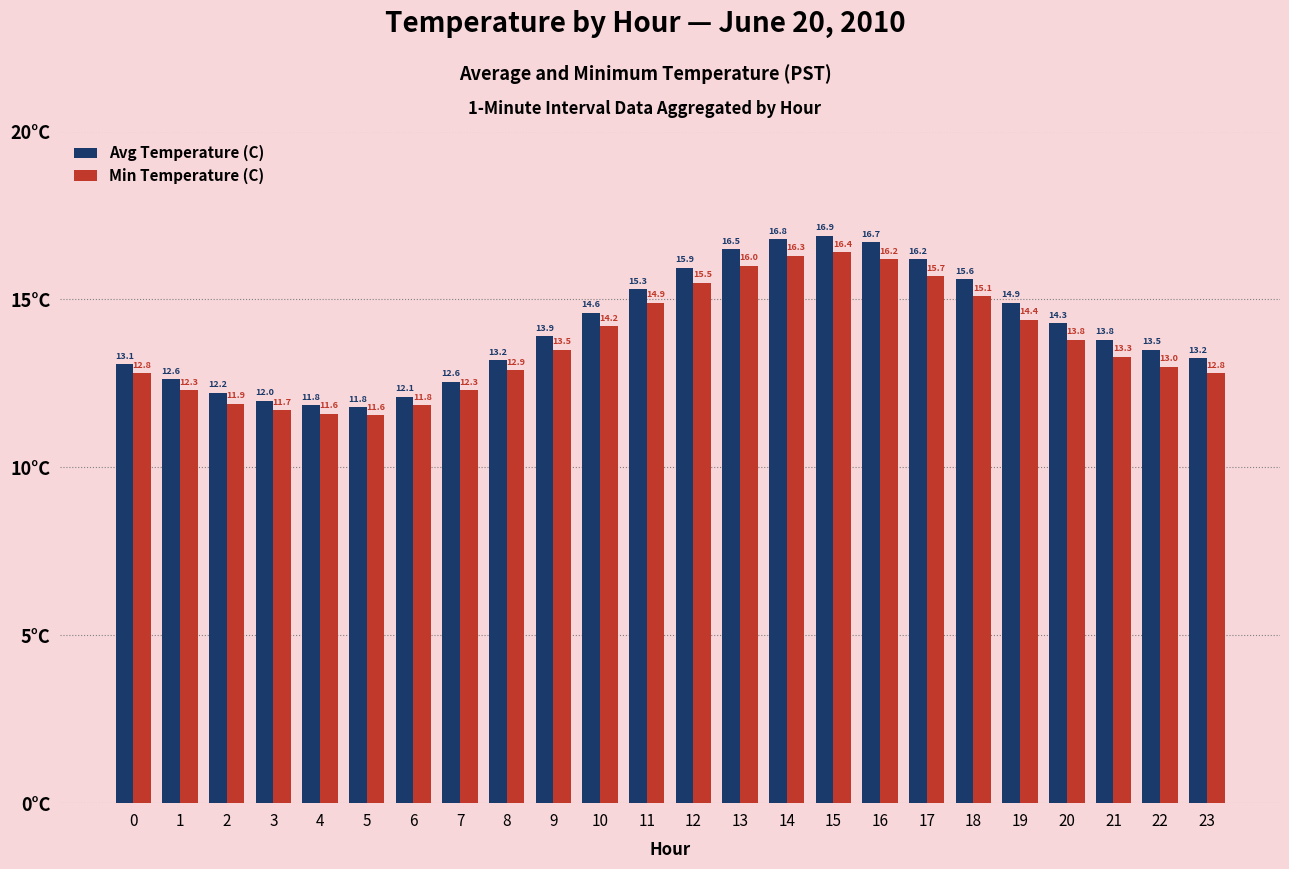

What is the difference between the Avg Temperature (C) values at 14 and 13?

0.3